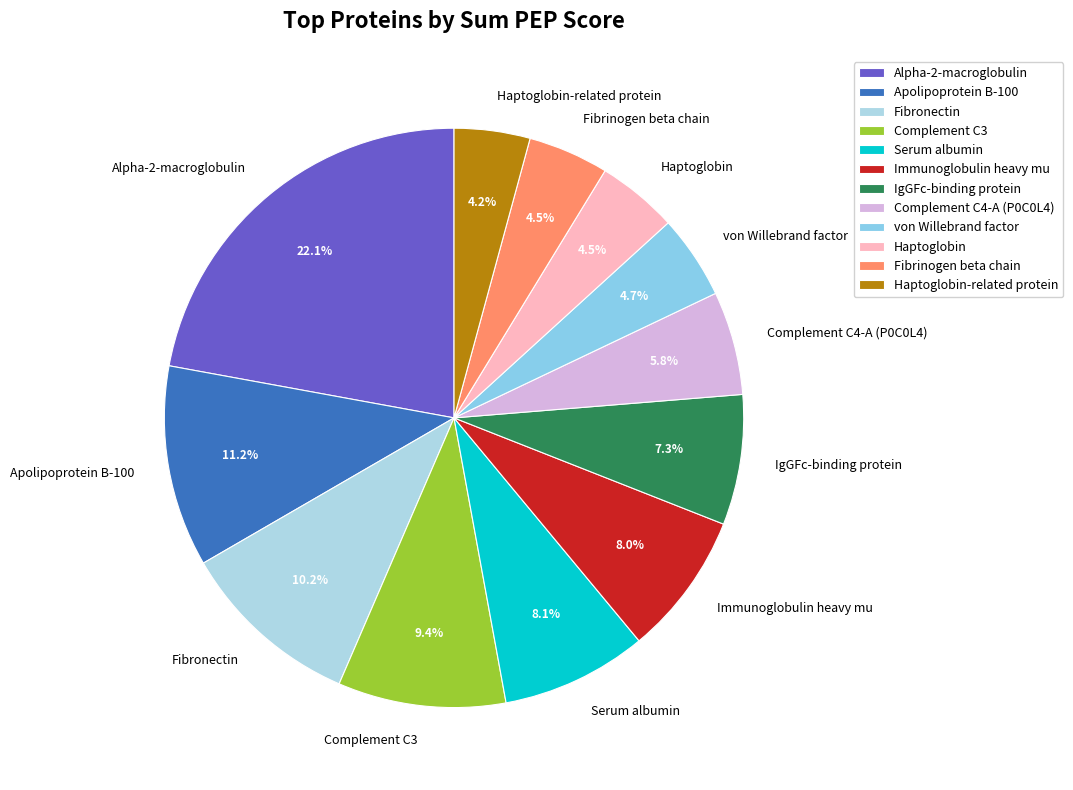

Is there a majority slice in this chart?

No